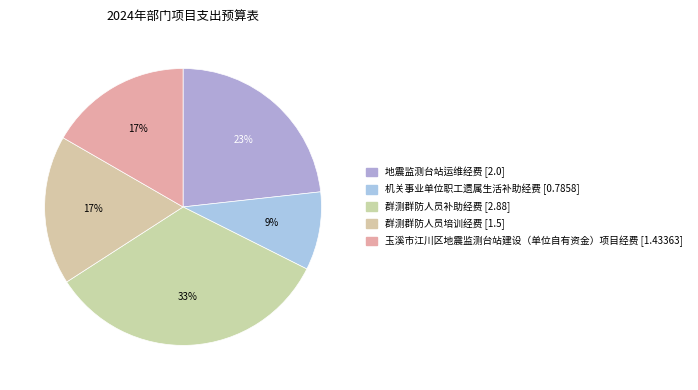

How many segments does this pie chart have?

5